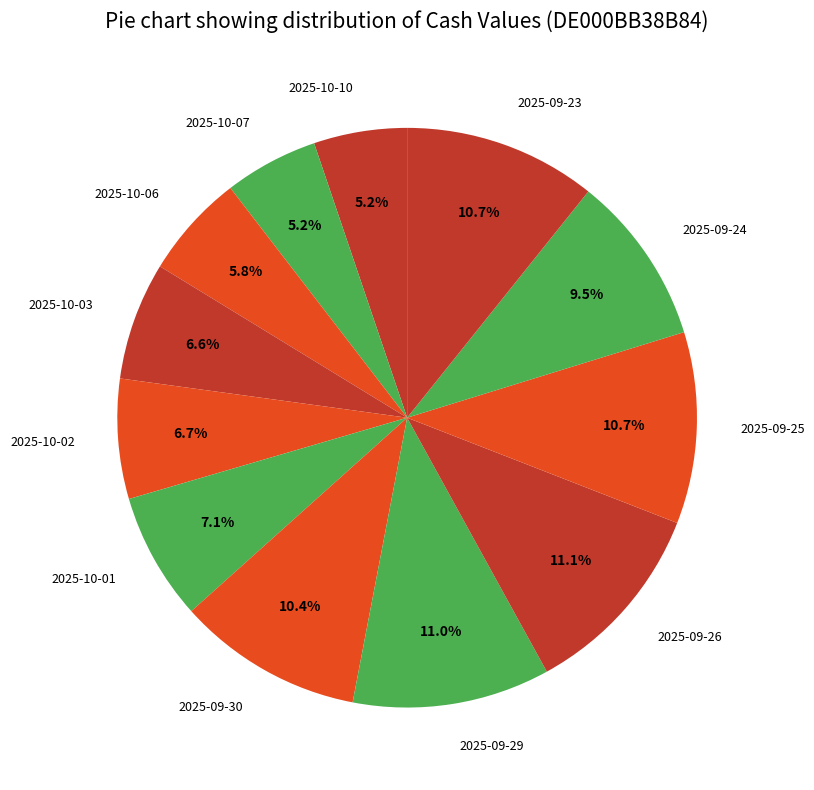

Is the sum of 2025-09-26 and 2025-09-30 greater than half?

No